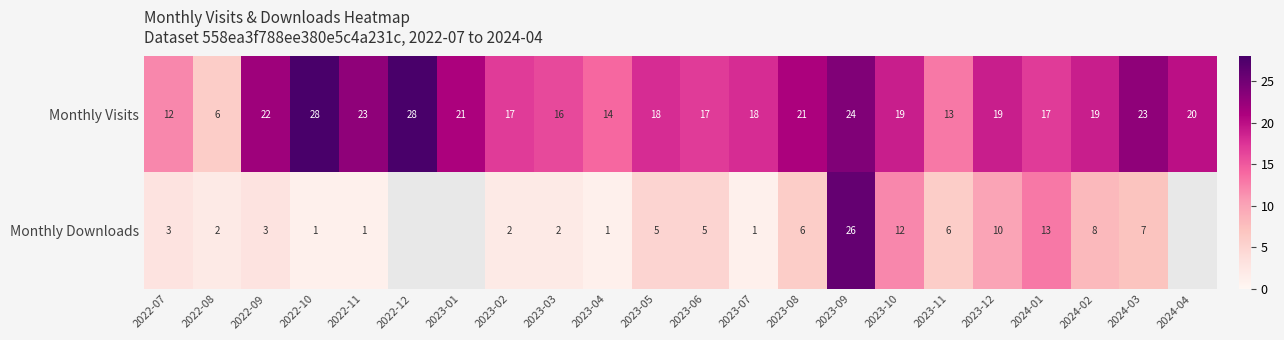

What is the sum of the Monthly Visits values at 2023-09 and 2024-01?

41